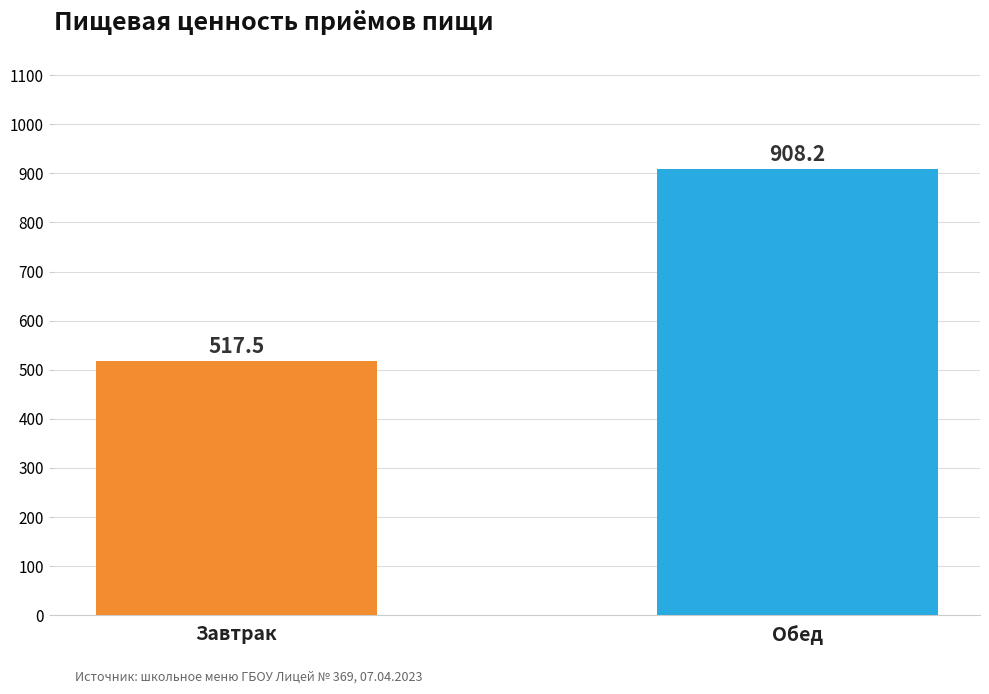

What is the value of the 1st bar from the left?

517.5